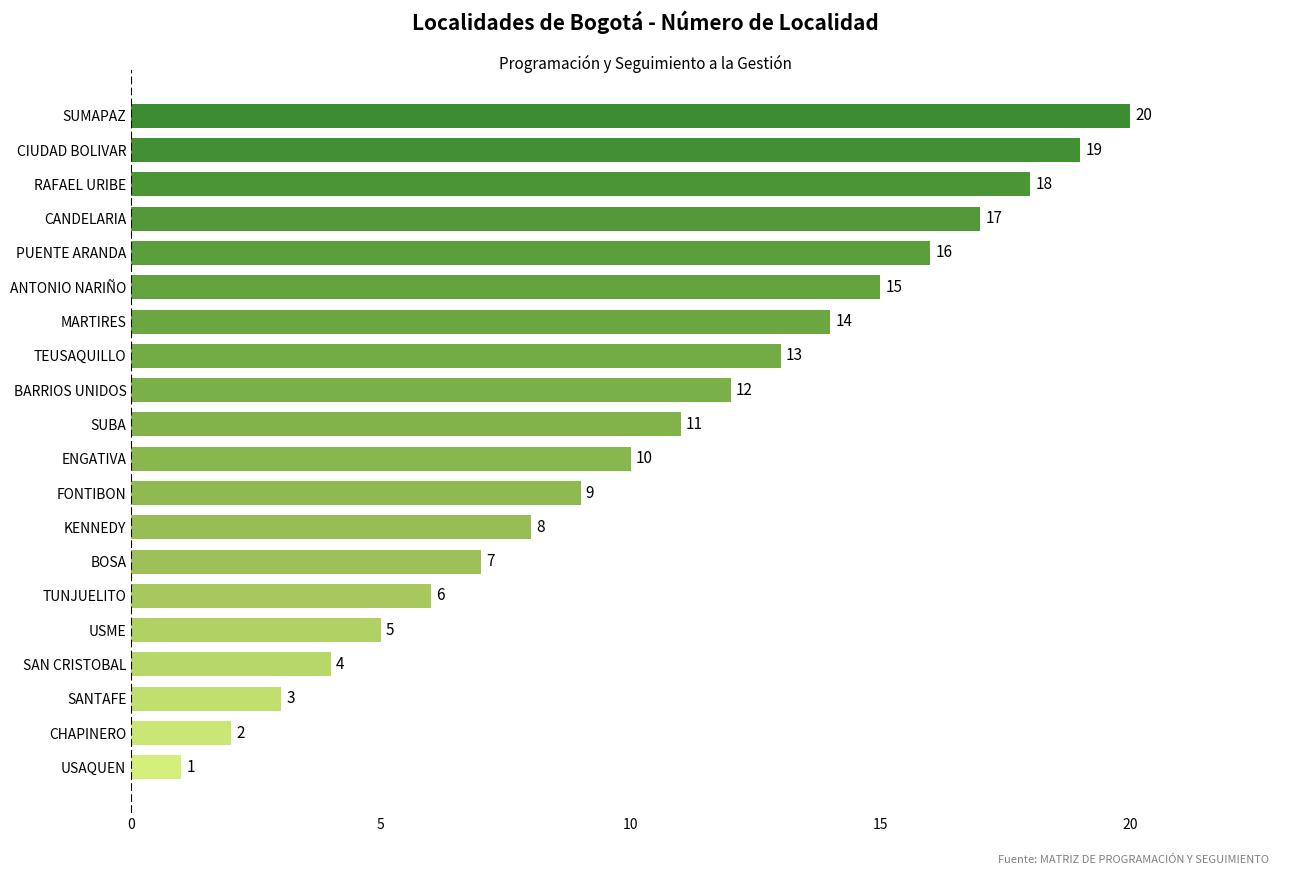

How many data points does each series have?

20